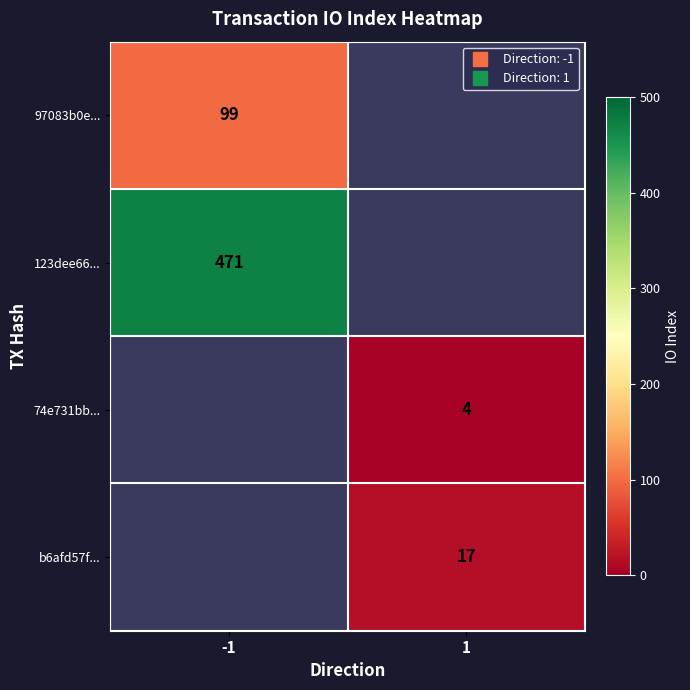

Which category has the highest value across all series?

-1